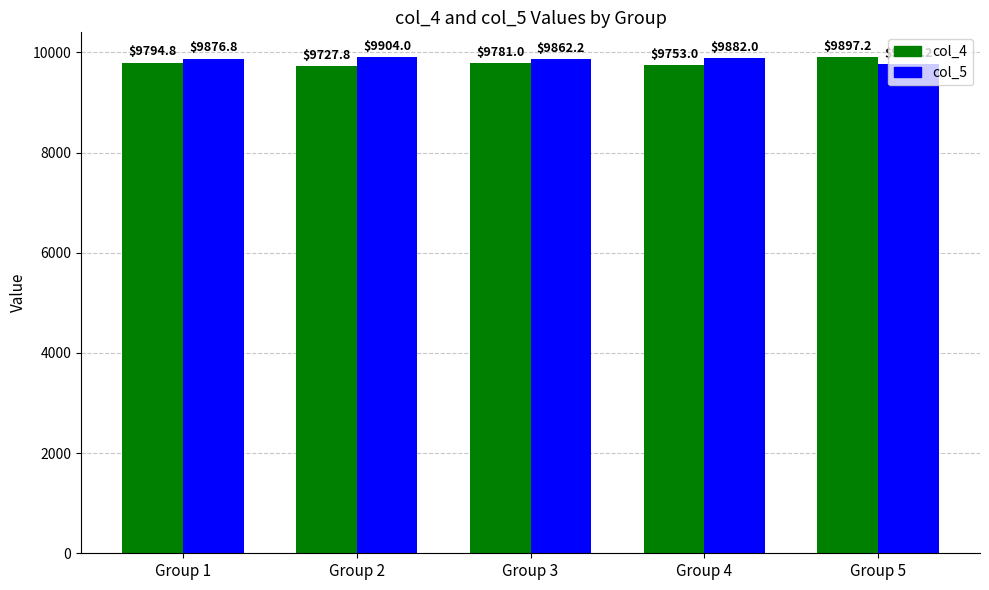

What is the spread (max minus min) of values at Group 3?

81.2